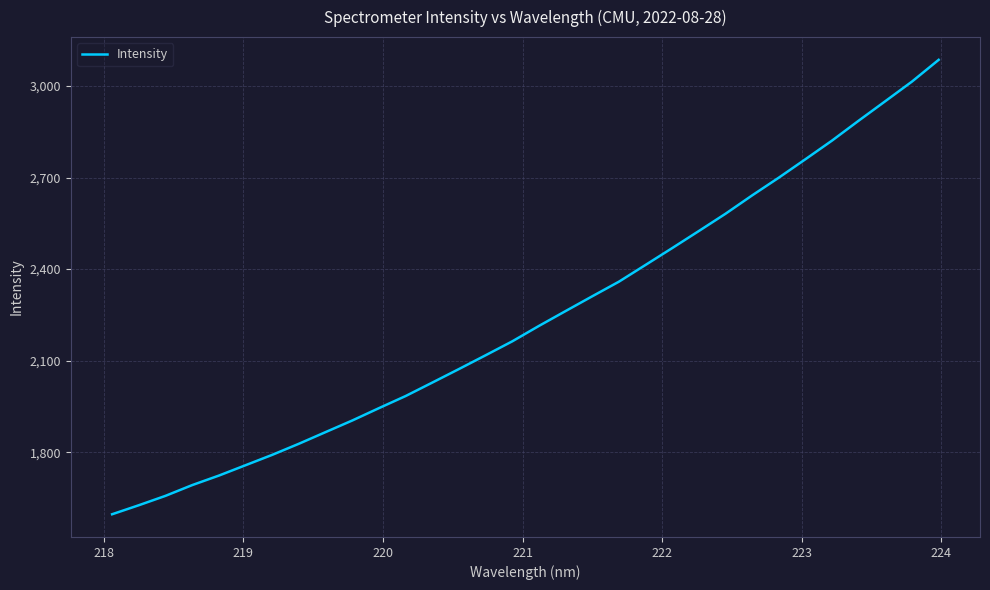

What is the maximum value shown in the chart?

3085.9